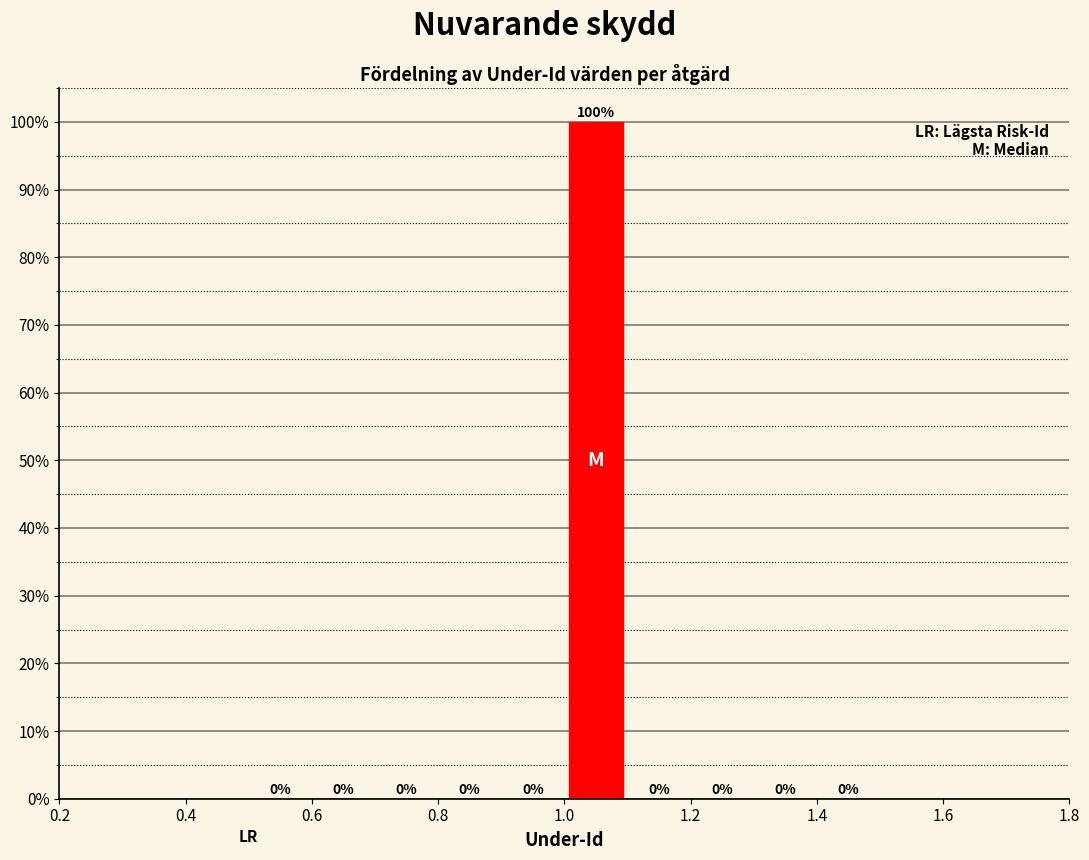

Over which range of the x-axis is the bar tallest?

1.0 to 1.1